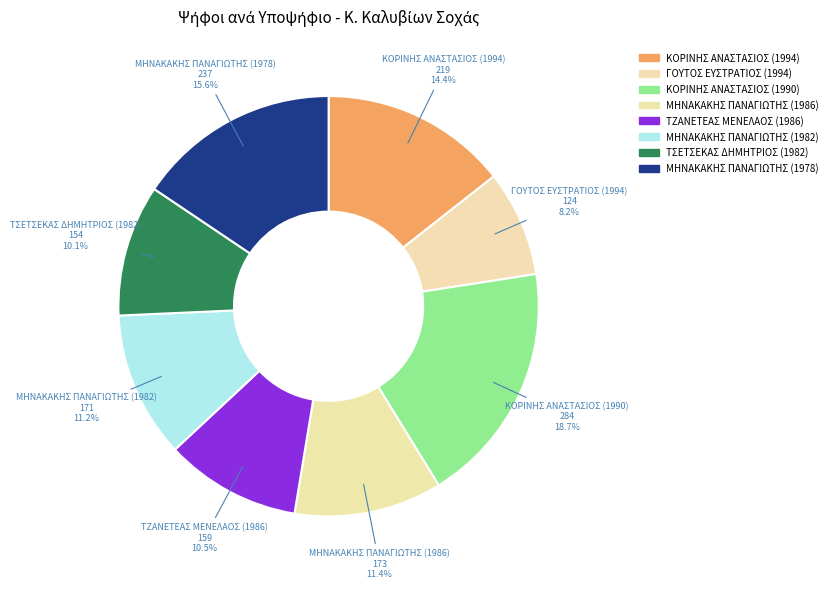

What is the change in value from ΚΟΡΙΝΗΣ ΑΝΑΣΤΑΣΙΟΣ (1994) to ΚΟΡΙΝΗΣ ΑΝΑΣΤΑΣΙΟΣ (1990)?

+65